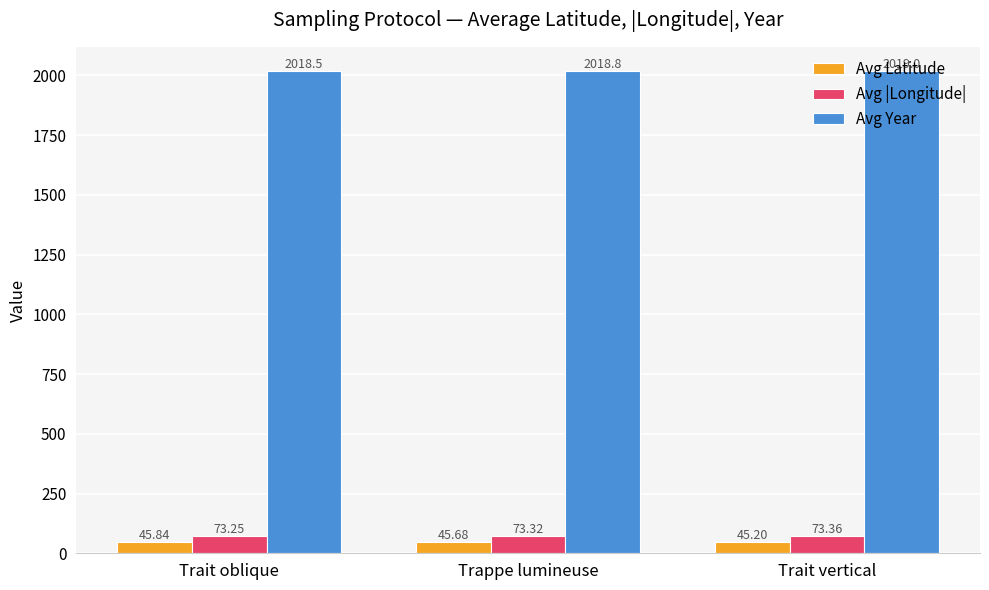

Which series changed the most between Trappe lumineuse and Trait vertical?

Avg Latitude